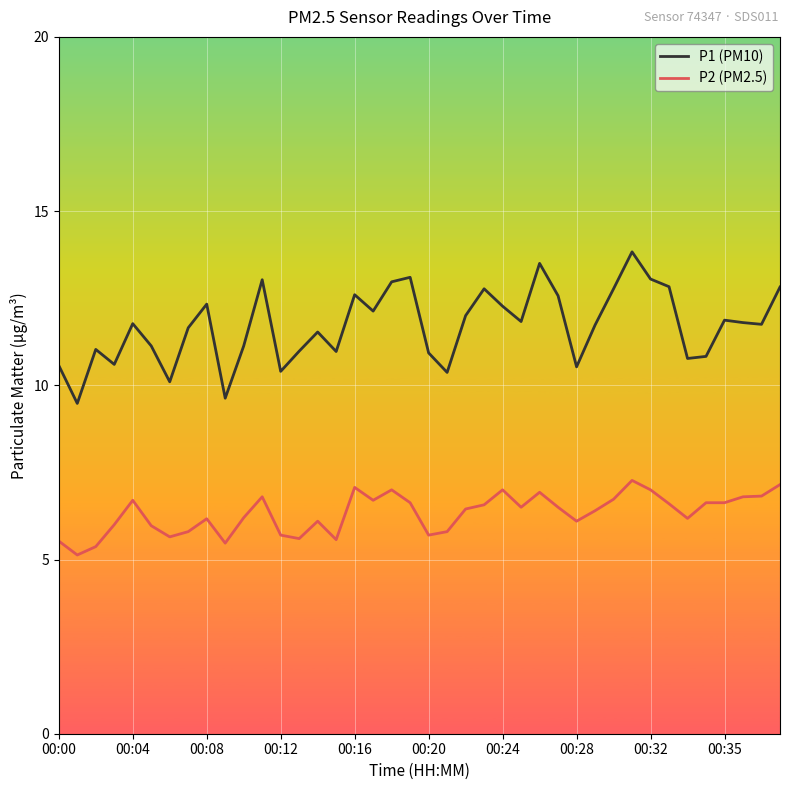

Which series has the largest total across all categories?

P1 (PM10)